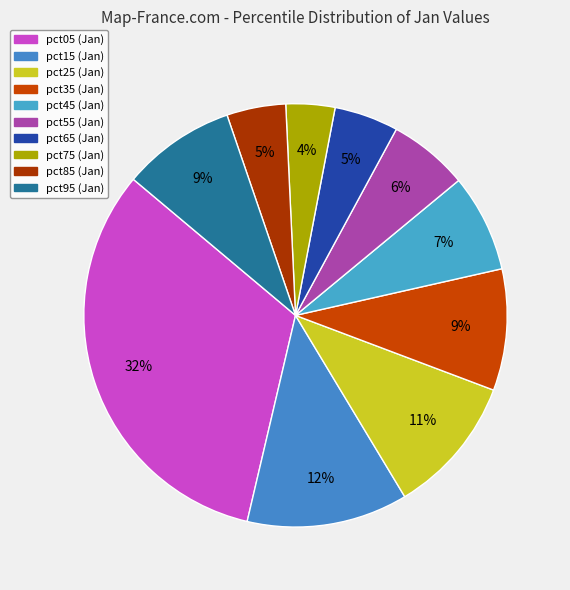

What is the change in value from pct45 to pct55?

-0.1